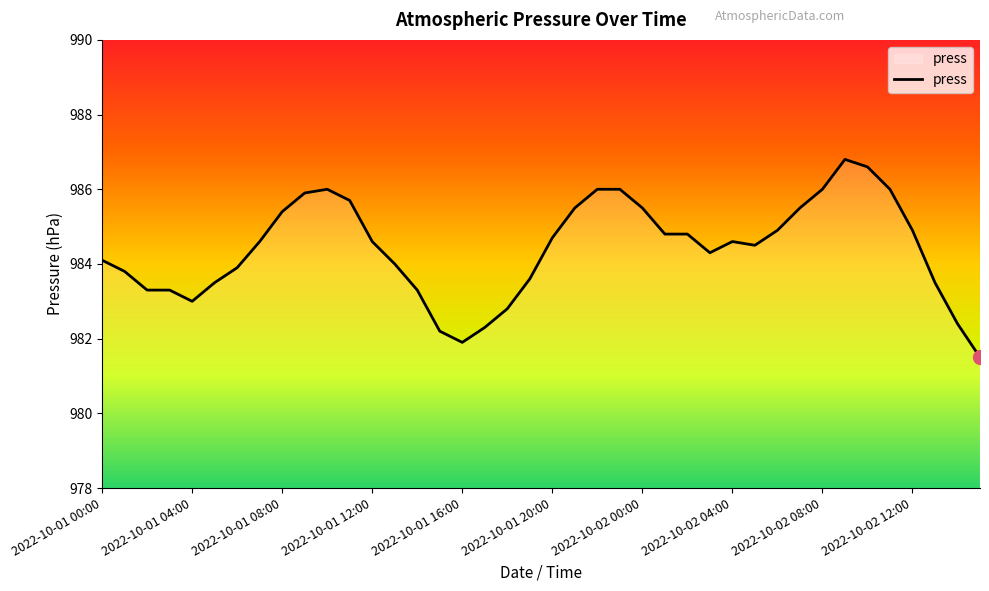

What is the greatest value displayed?

986.8